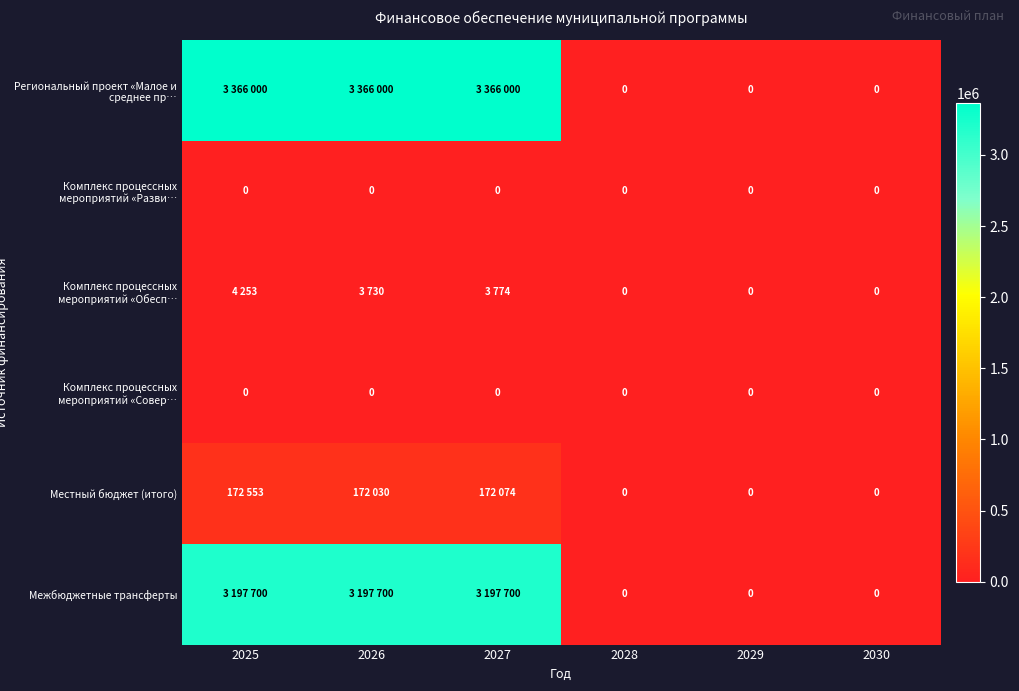

The value of Комплекс процессных мероприятий «Совер… at 2030 is 0. True or false?

True